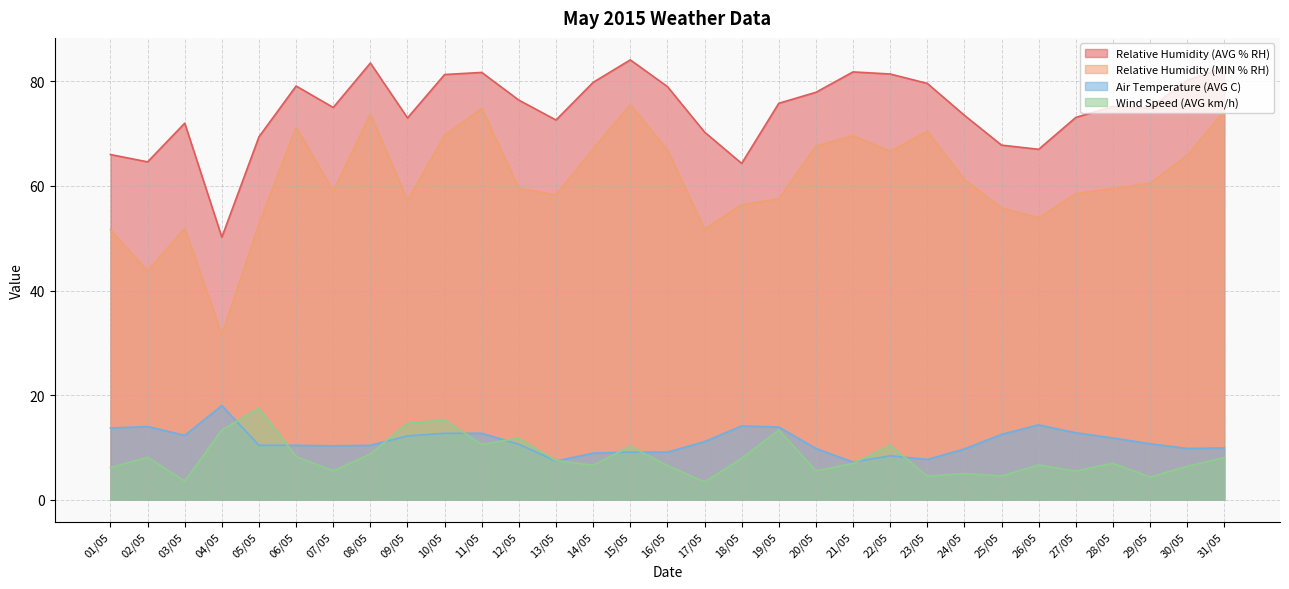

Which category has the lowest value in the Relative Humidity (MIN % RH) series?

04/05